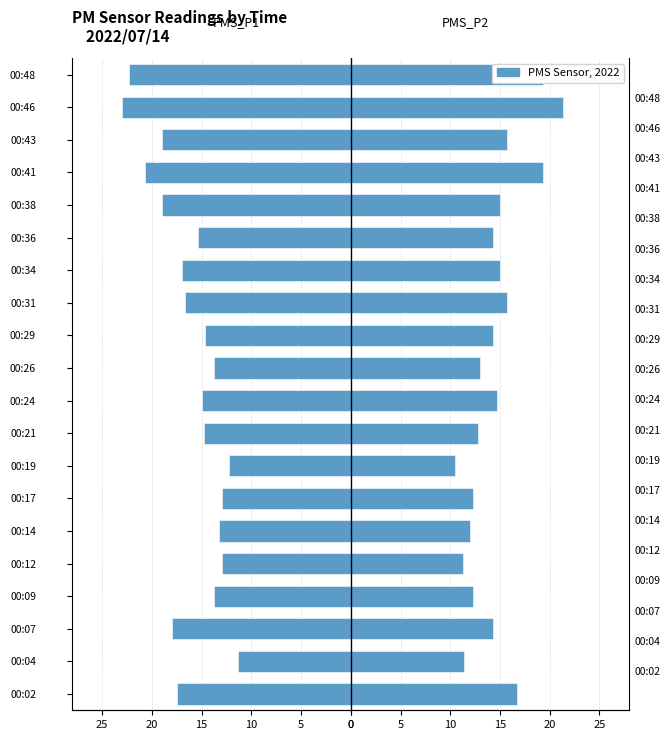

How many bars are there in total?

40